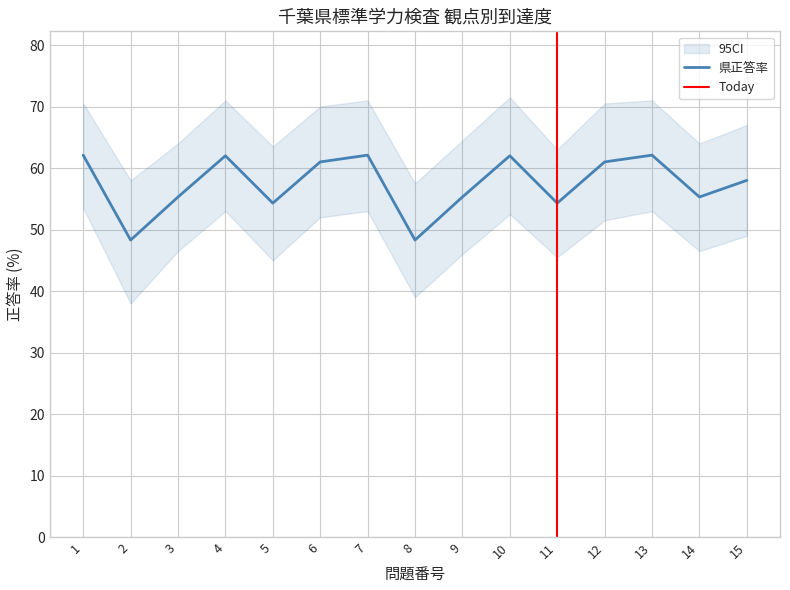

Where is the data nearest to the value 55?

3